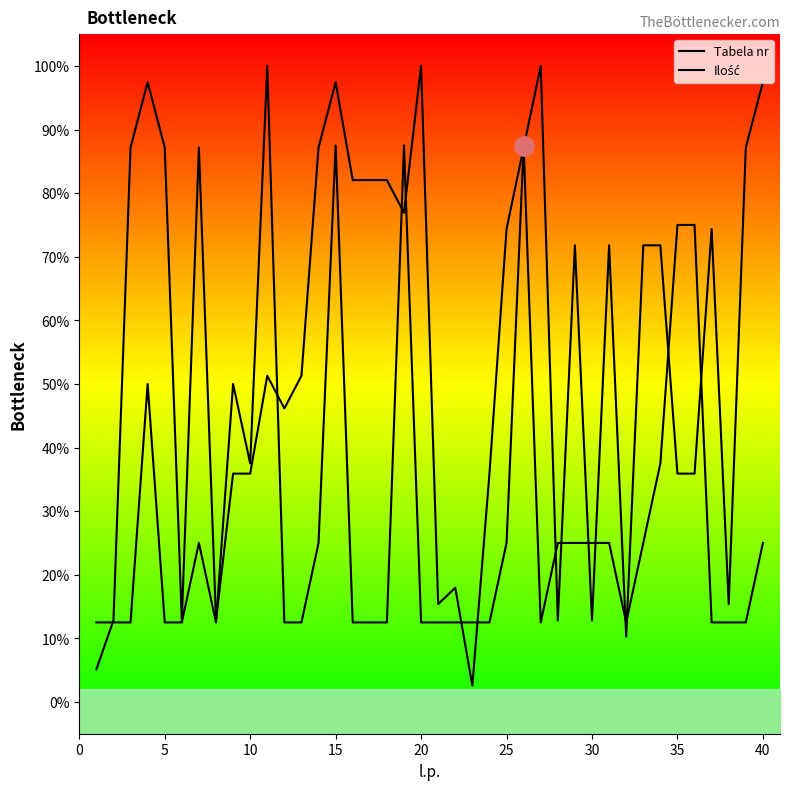

Is the value of Tabela nr at 10 greater than the value of Ilość at 5?

Yes